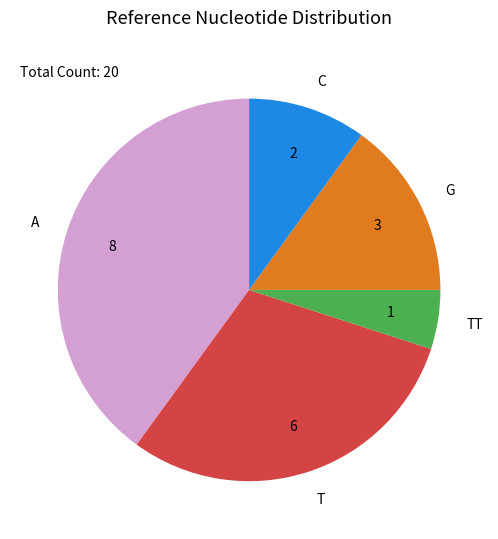

Which has a higher value, TT or A?

A